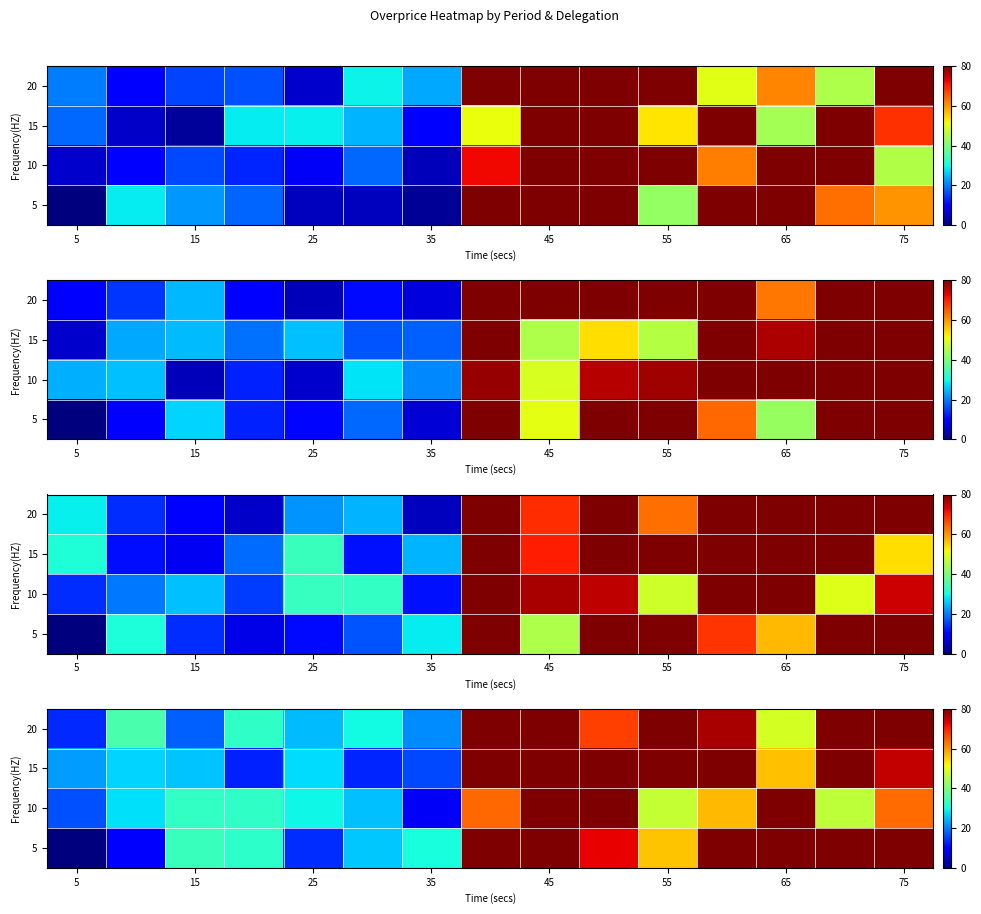

Is the value of 5 at 75 greater than the value of 10 at 45?

No